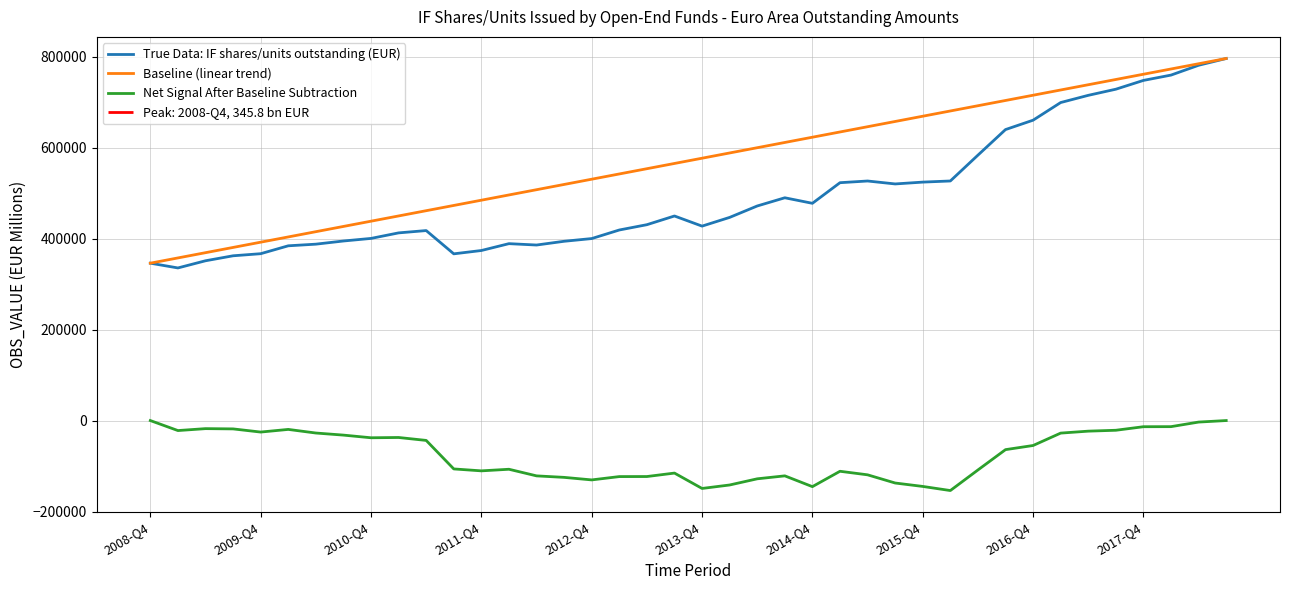

True or false: Baseline (linear trend) has a value of 576509.0 at 2013-Q4.

True